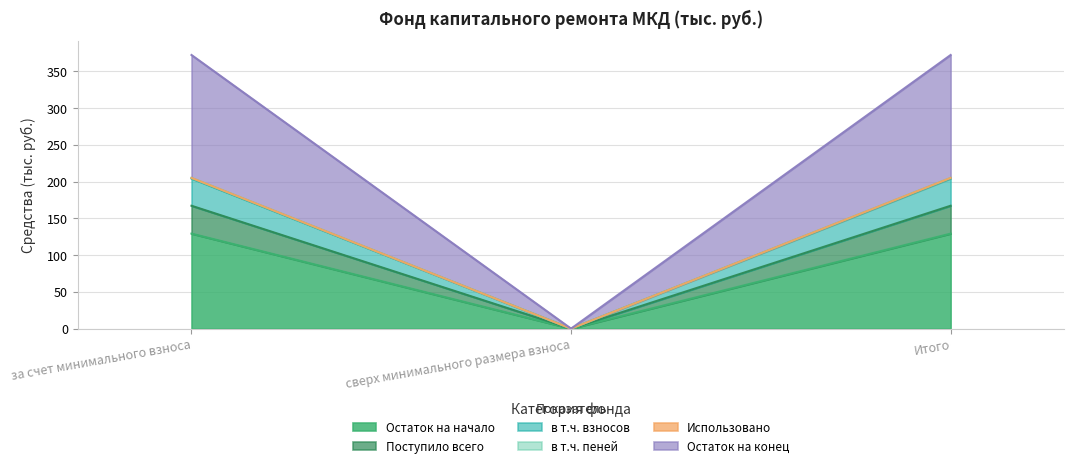

How many lines are shown in the chart?

6